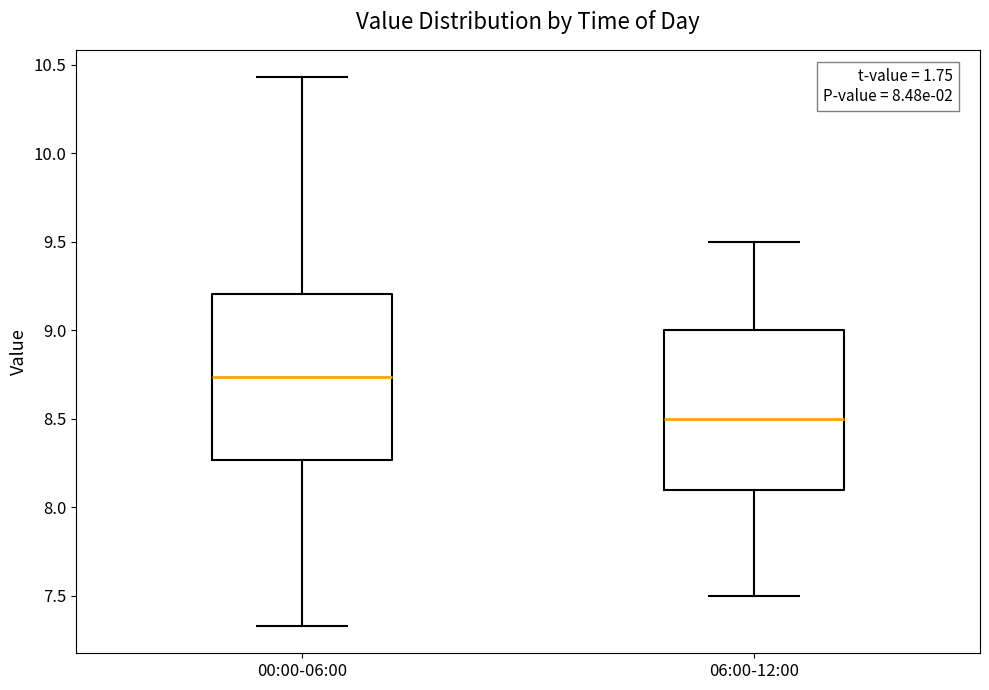

Which box has the highest median line?

00:00-06:00